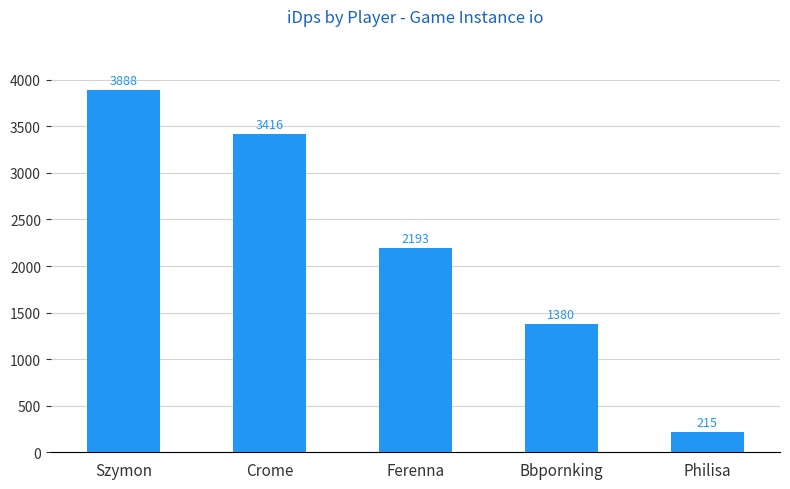

What is the smallest value displayed?

215.3